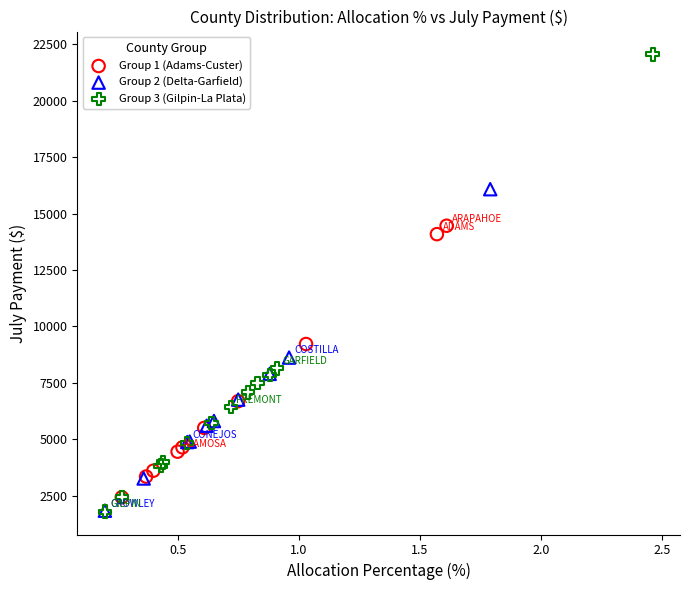

Which series contains the highest Y value?

Group 3 (Gilpin-La Plata)